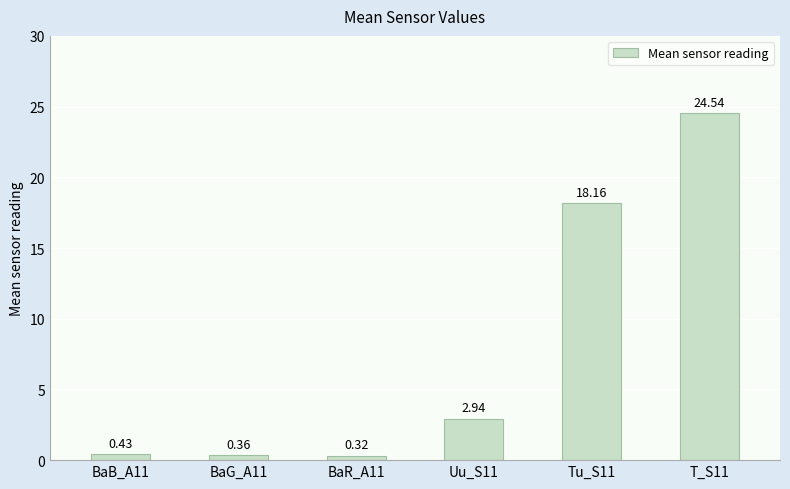

What is the difference between the values at Uu_S11 and Tu_S11?

15.2